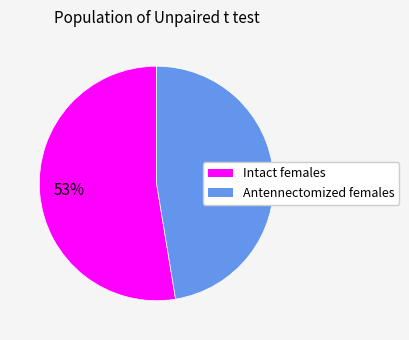

Is the sum of Intact females and Antennectomized females greater than half?

Yes